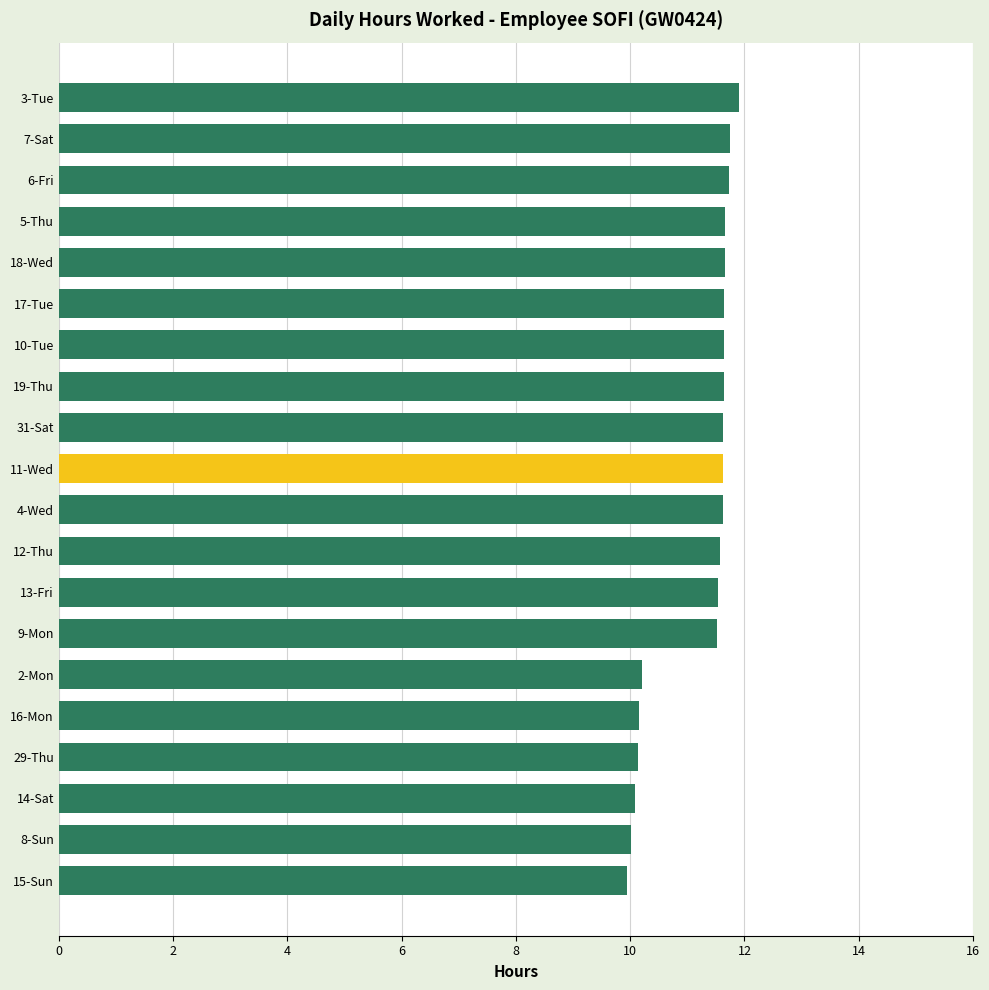

What is the label of the 9th bar from the bottom?

12-Thu